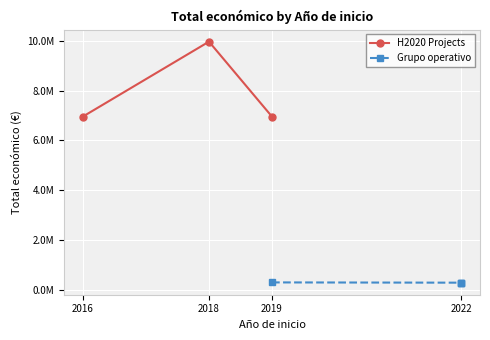

Between 2016 and 2019, which is larger?

2016